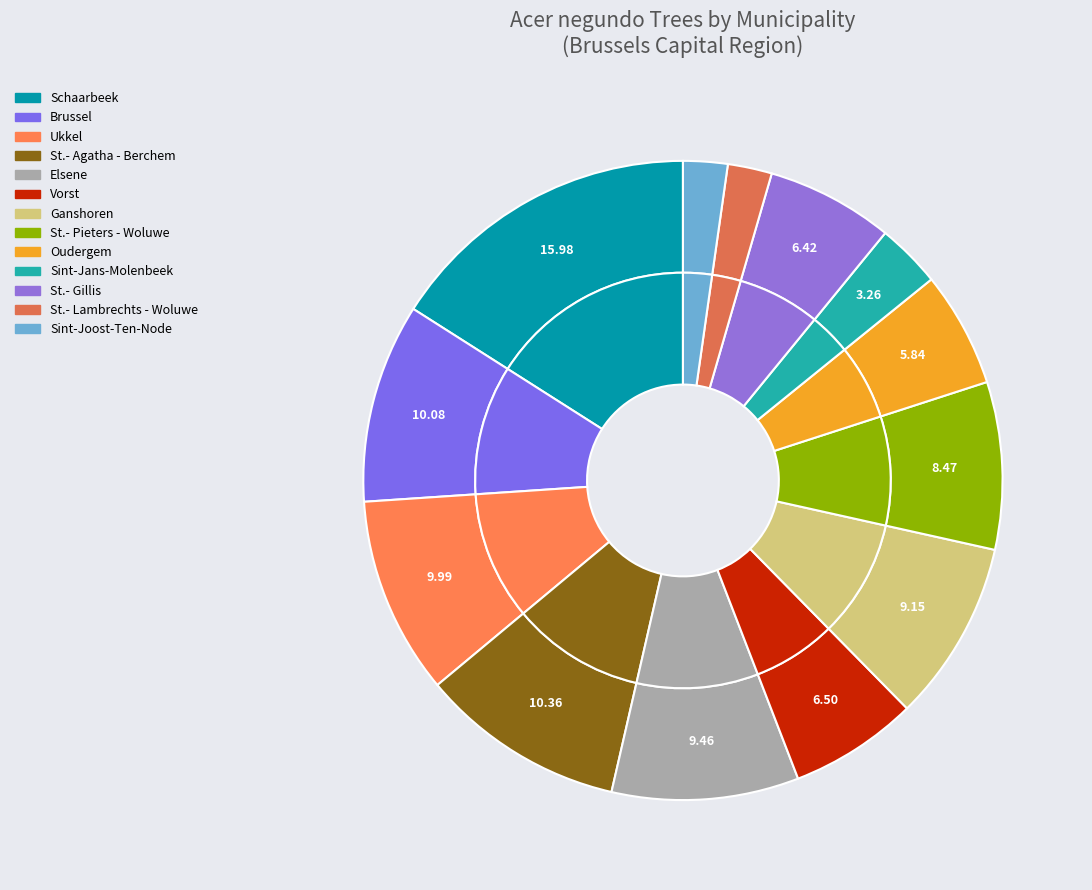

Is it true that Ukkel is 10% of the pie?

True